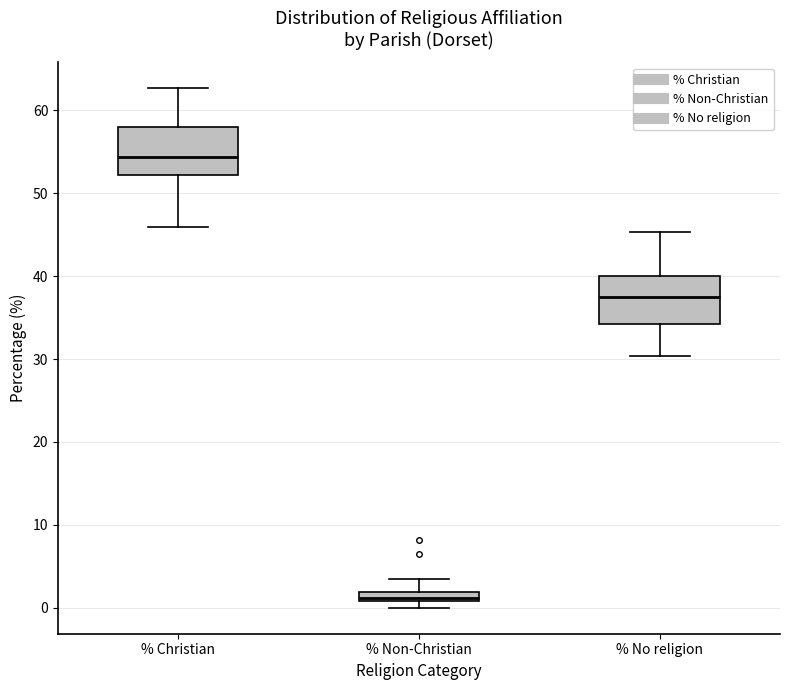

Where does the upper whisker of the box for % Non-Christian end on the y-axis? The values are not printed on the chart, so give them approximately, as read against the axis.

3